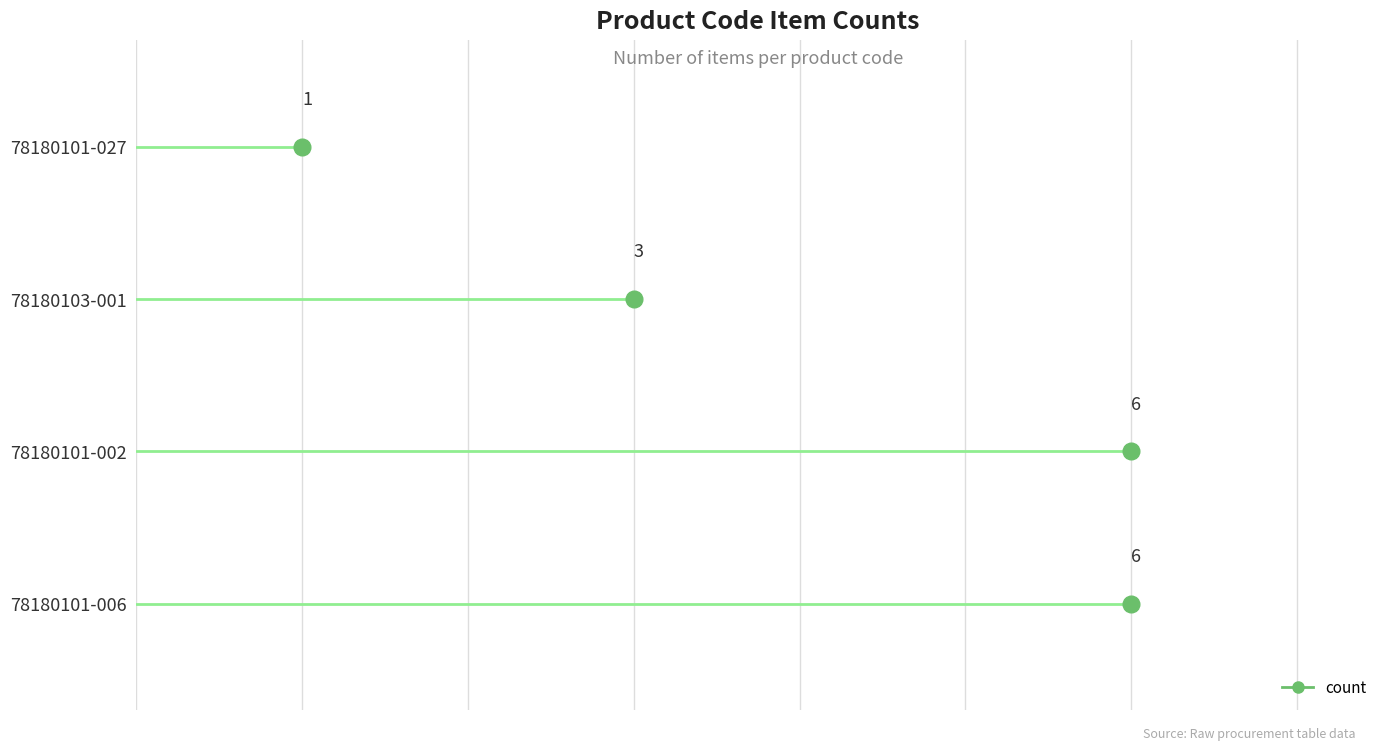

What is the difference between the second highest and minimum values?

5